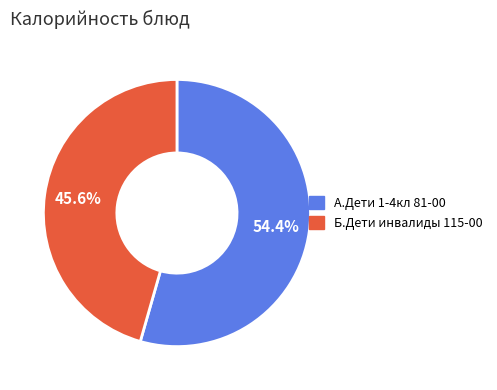

Count the number of slices in the pie.

2